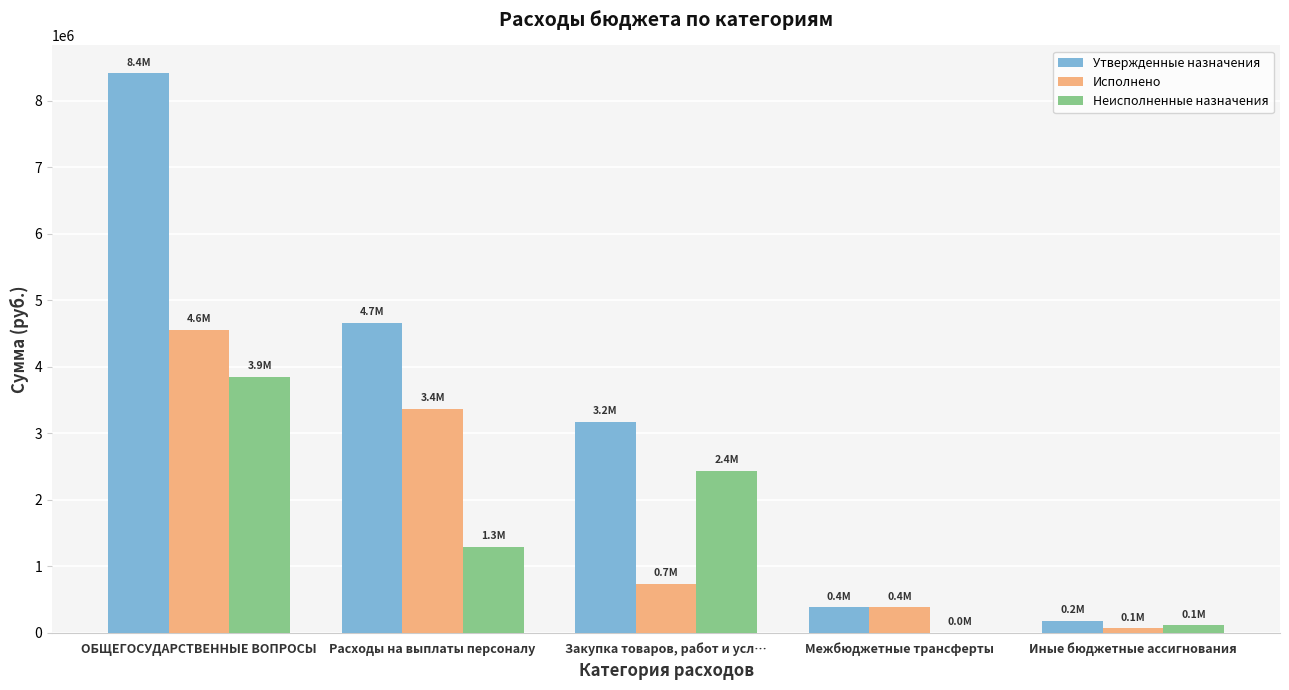

Is it true that Исполнено equals 4556005.3 at ОБЩЕГОСУДАРСТВЕННЫЕ ВОПРОСЫ?

True